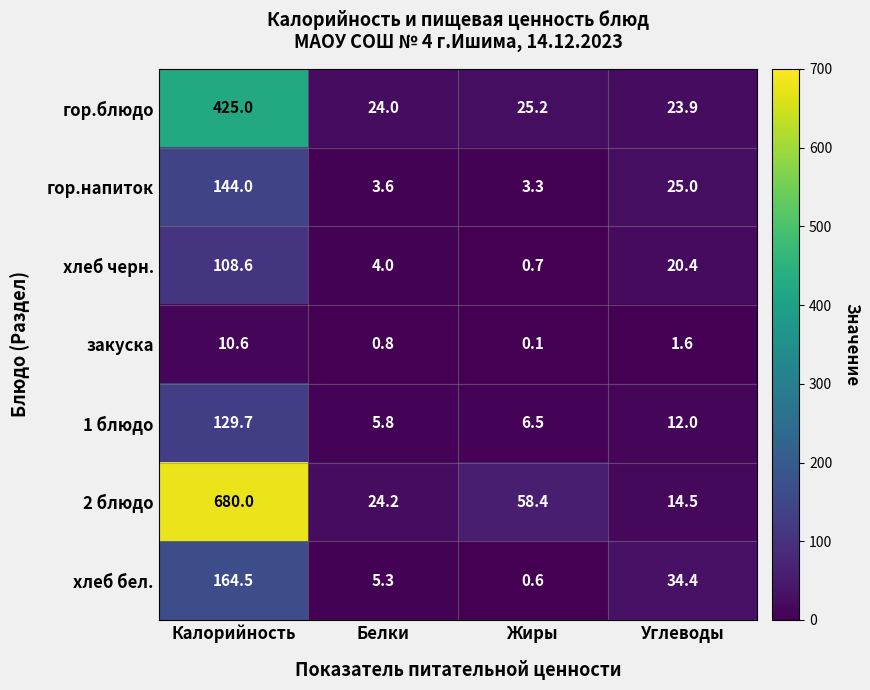

True or false: гор.блюдо has a value of 24.0 at Белки.

True